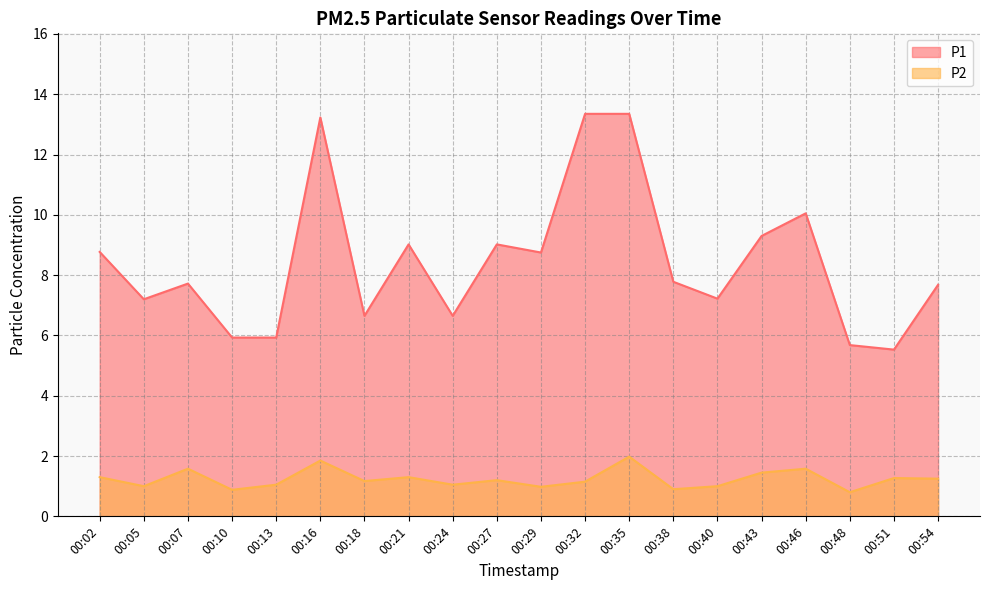

Which category has the highest value in the P2 series?

00:35